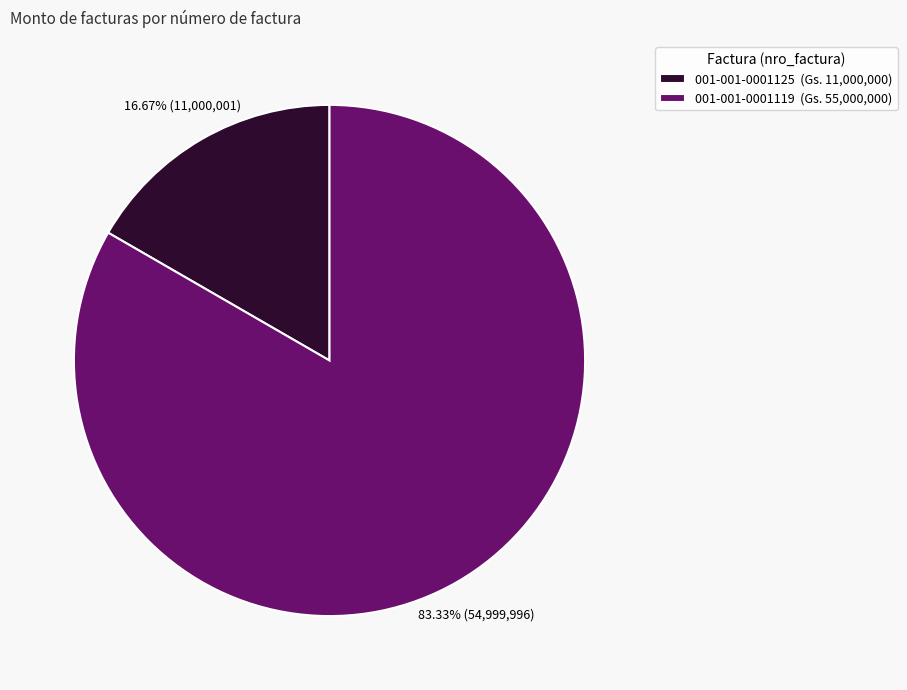

To the nearest percent, what percentage of the pie is 001-001-0001125?

17%